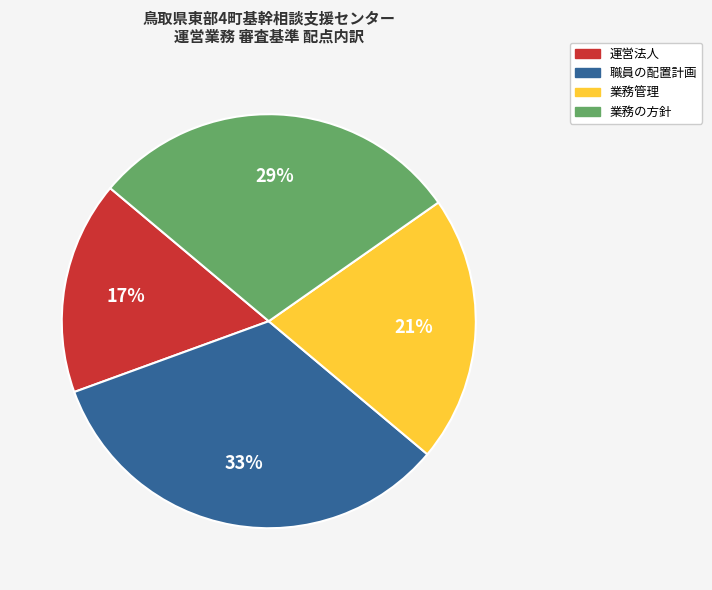

Which has a higher value, 職員の配置計画 or 業務管理?

職員の配置計画